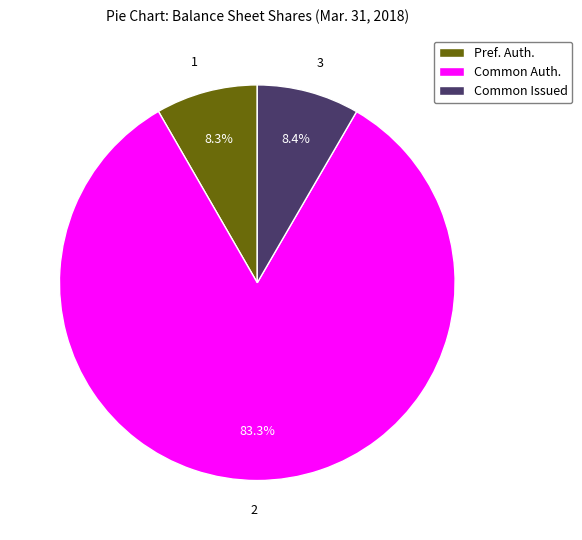

Which category has the biggest portion of the pie?

Common Auth.